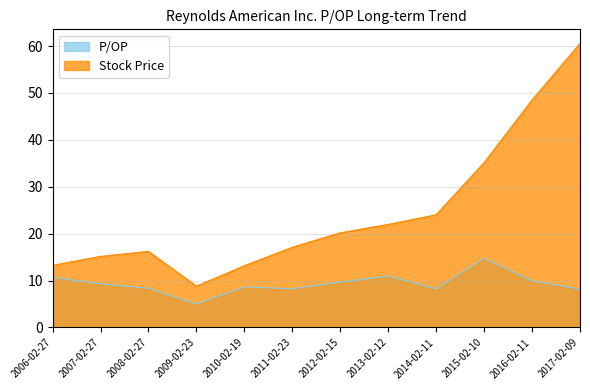

At which label does Stock Price reach its minimum?

2009-02-23